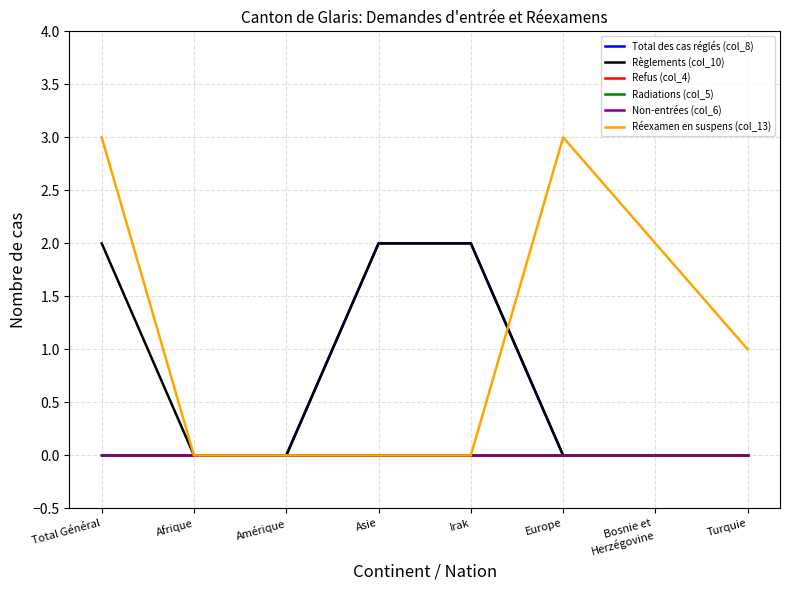

List the labels in order of Règlements (col_10) value, smallest first.

Afrique, Amérique, Europe, Bosnie et
Herzégovine, Turquie, Total Général, Asie, Irak